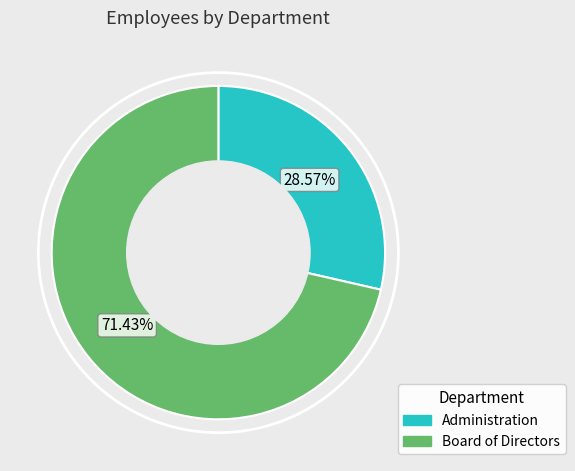

What percentage do Board of Directors and Administration together represent?

100.0%